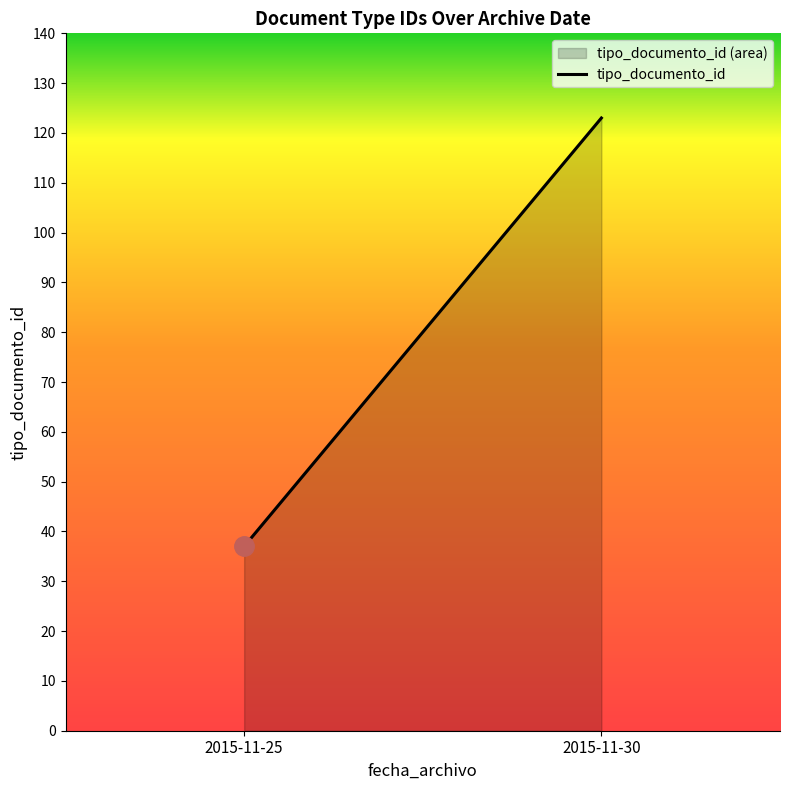

Where is the data nearest to the value 79?

2015-11-25 10:16:03